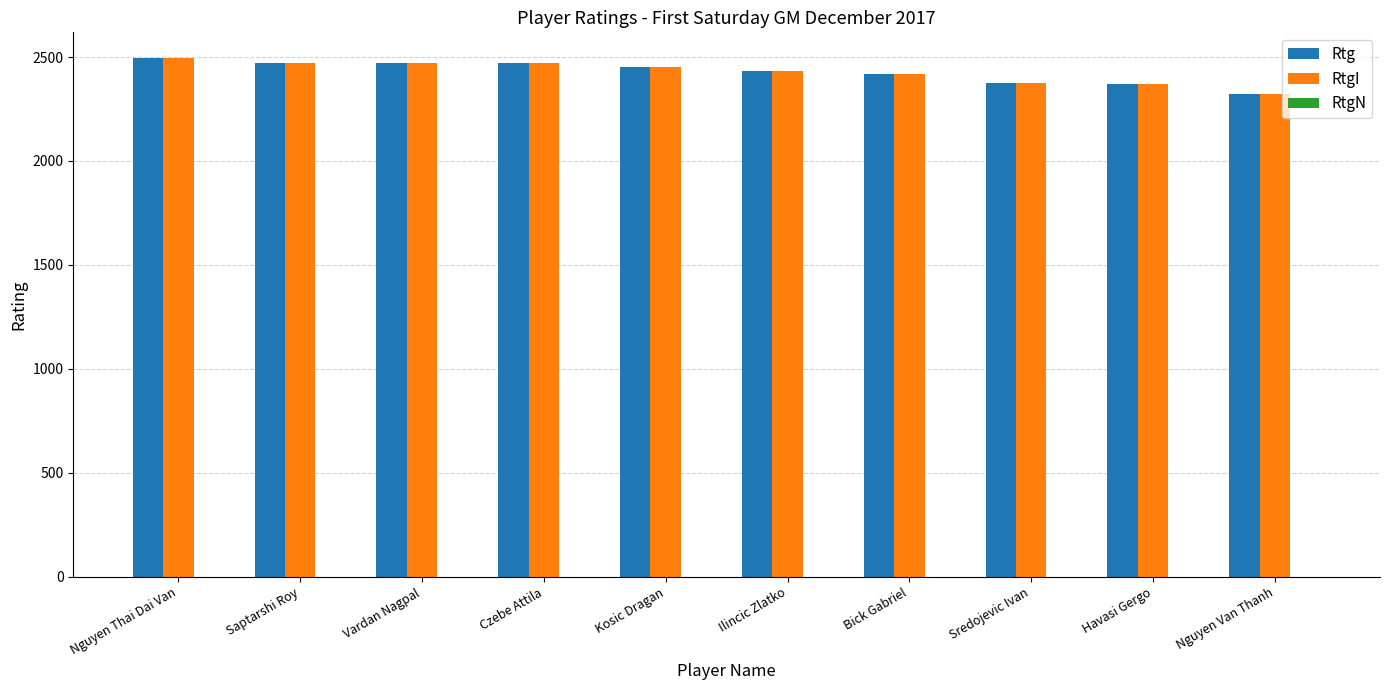

What is the label of the 4th bar from the left?

Czebe Attila